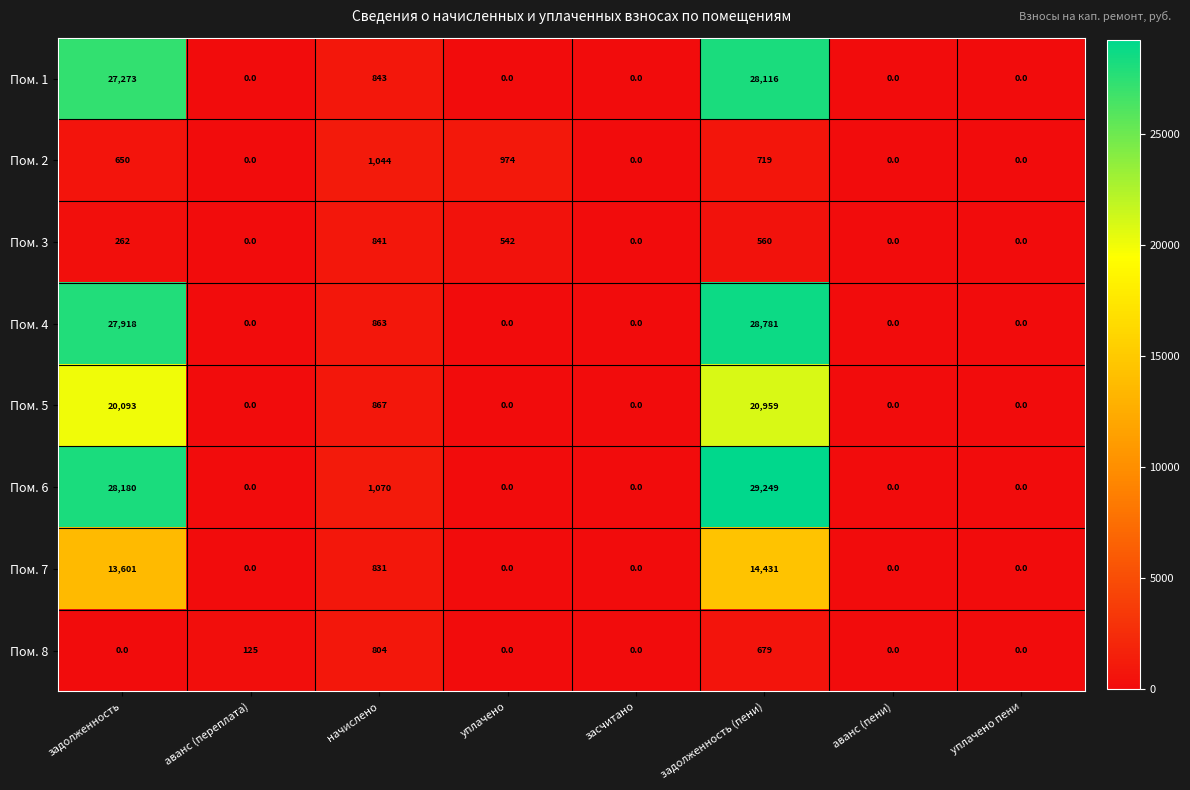

Which series has the largest range (max minus min)?

Пом. 6